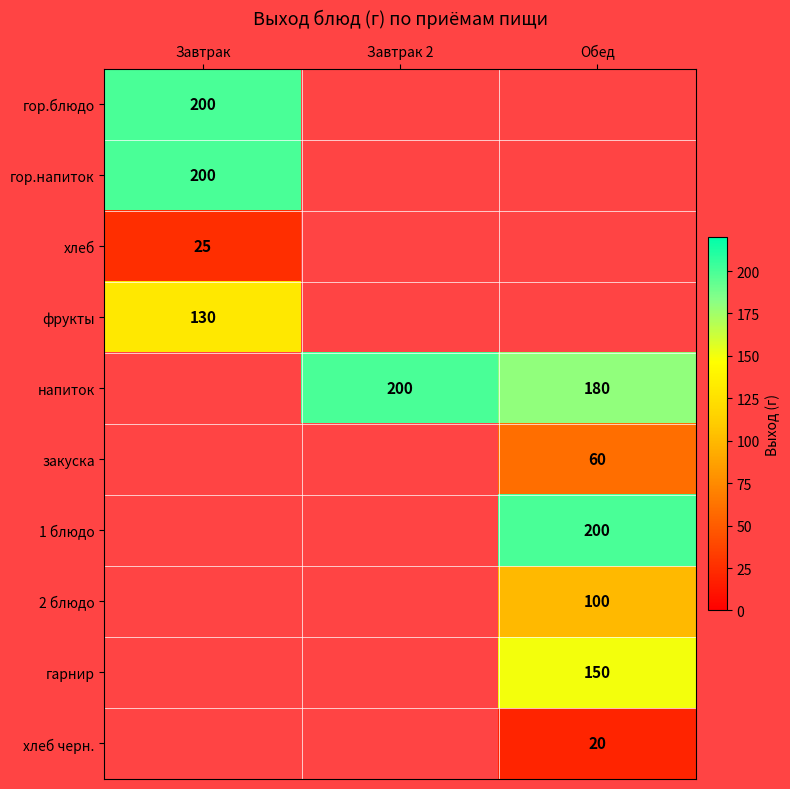

The гор.блюдо series shows 313 at Завтрак. True or false?

False